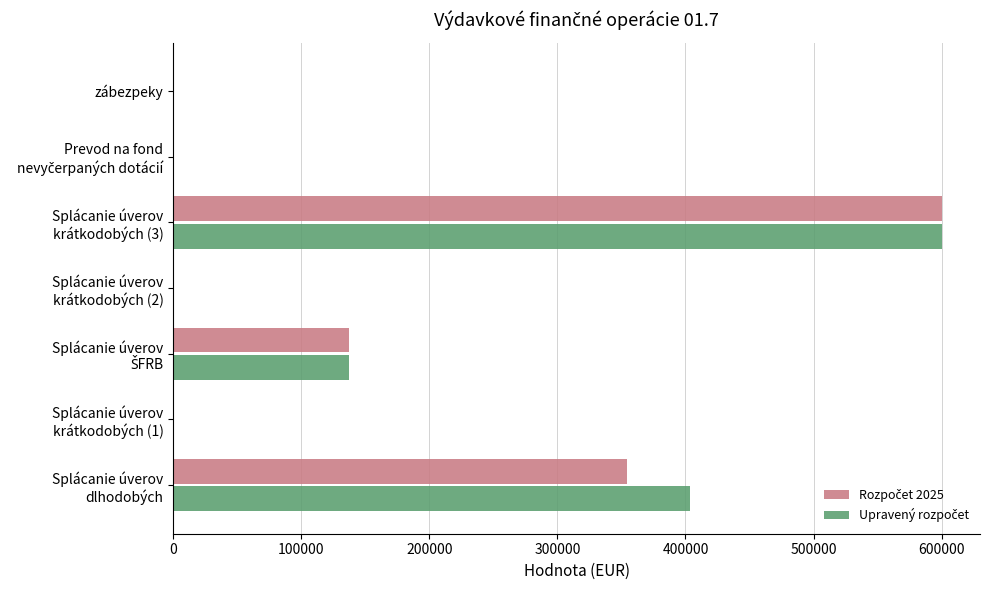

What is the maximum value shown in the chart?

600000